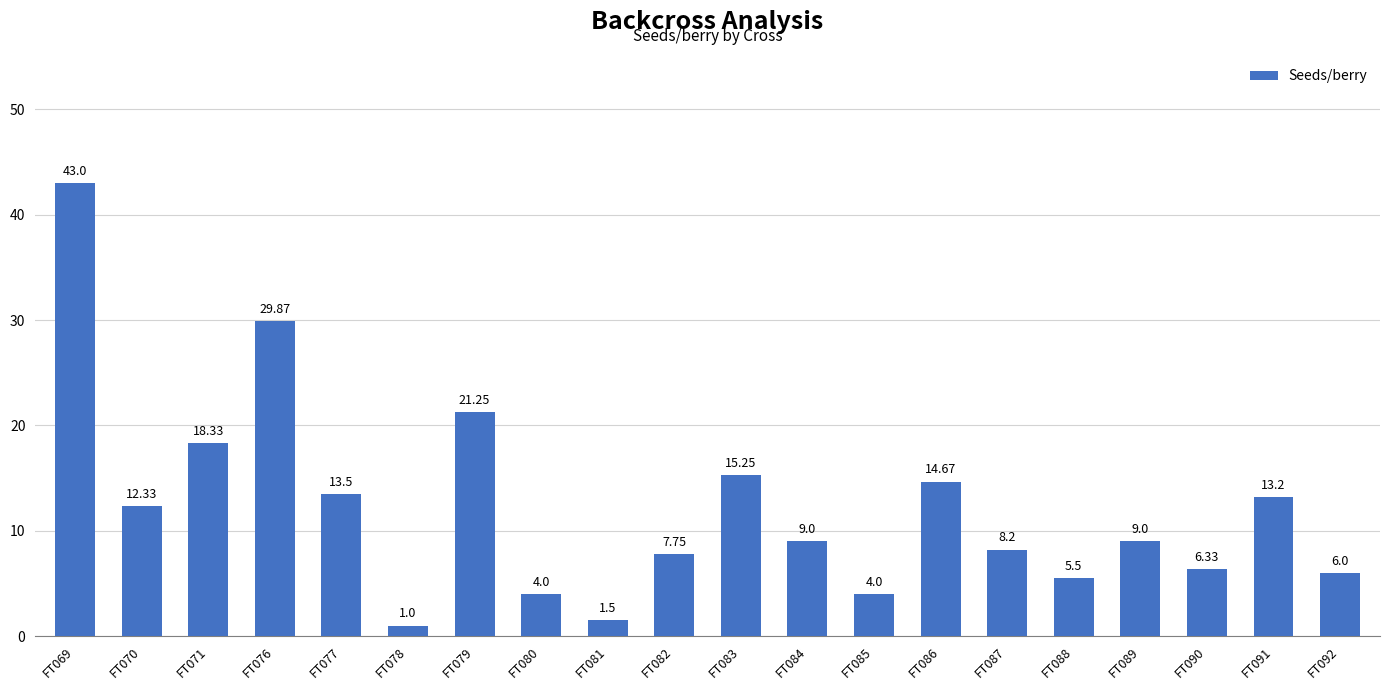

What is the sum of the values at FT077 and FT089?

22.5